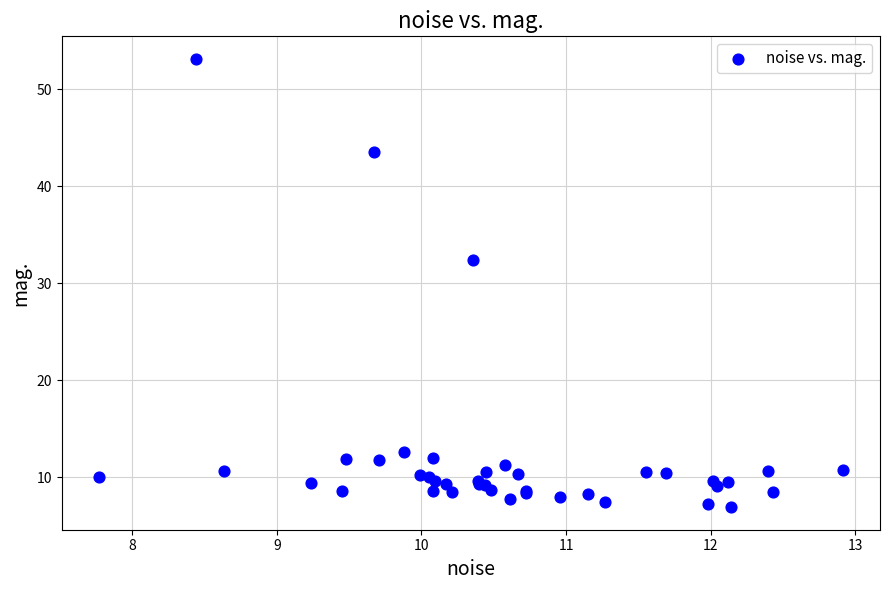

What Y value in the scatter plot is closest to 30?

32.4